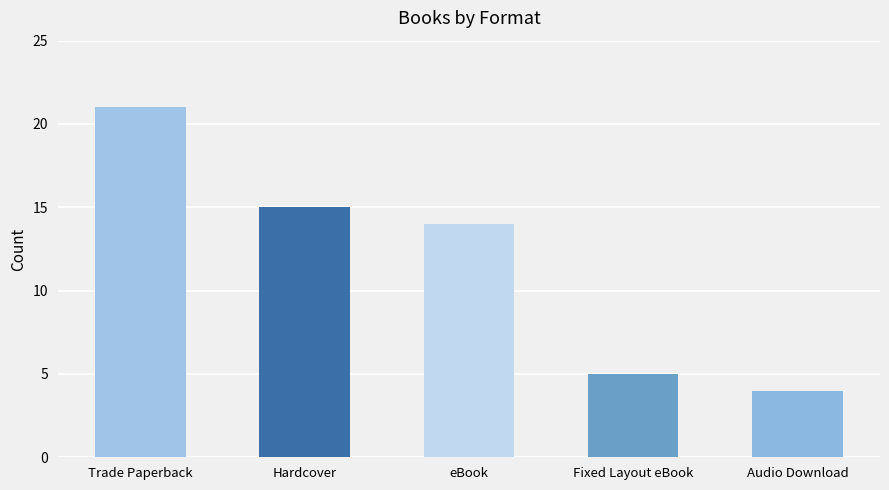

Which has a higher value, Trade Paperback or Hardcover?

Trade Paperback